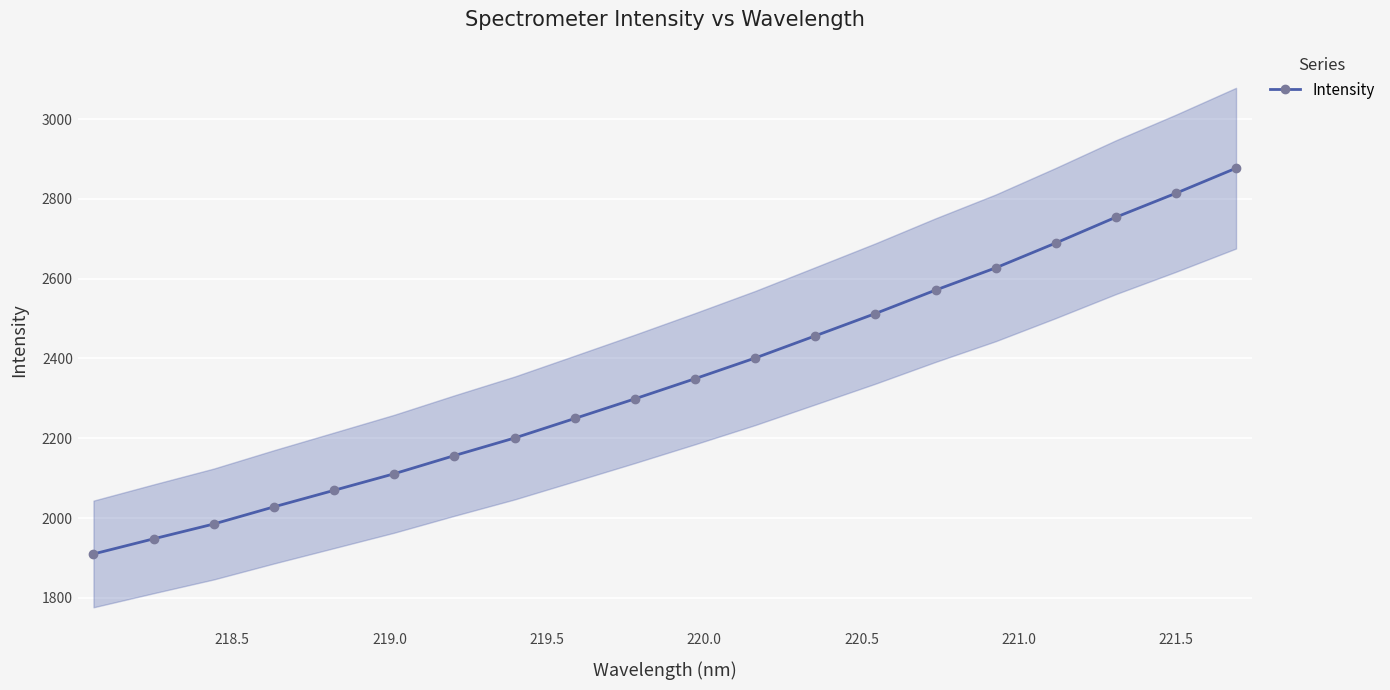

What is the value of the 6th point from the left?

2111.1